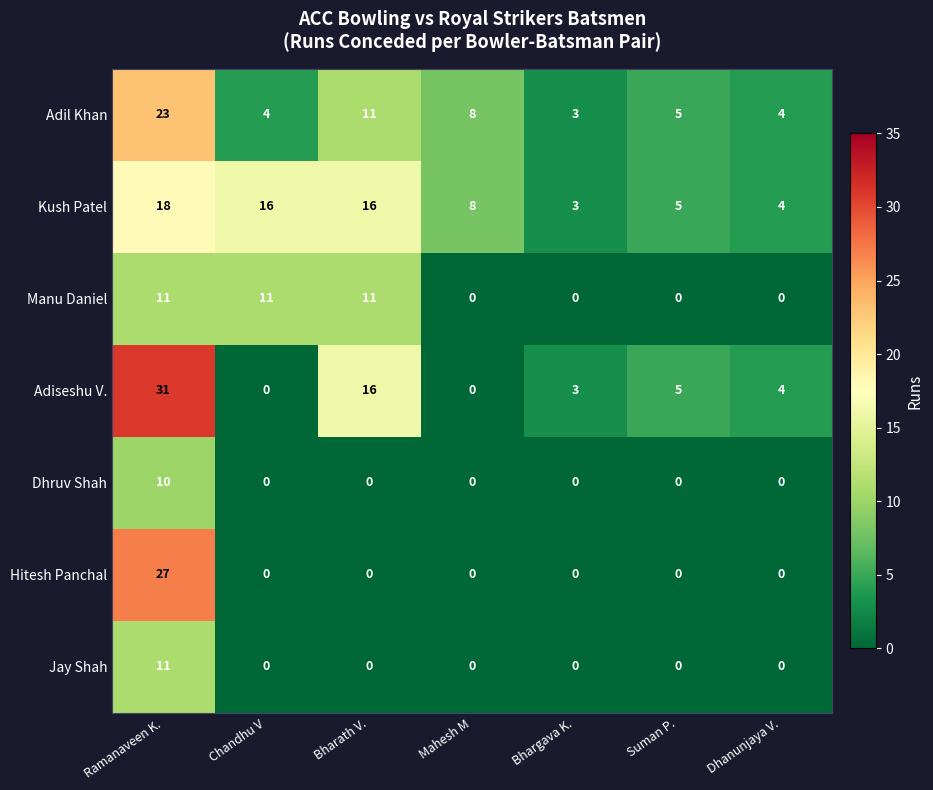

What is the total value across all series at Dhanunjaya V.?

12